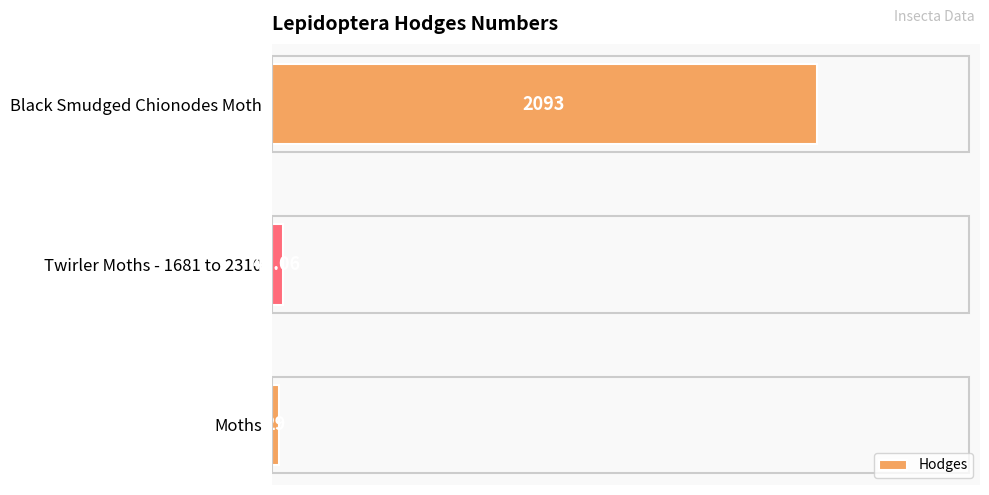

What is the difference between the maximum and minimum values?

2064.0